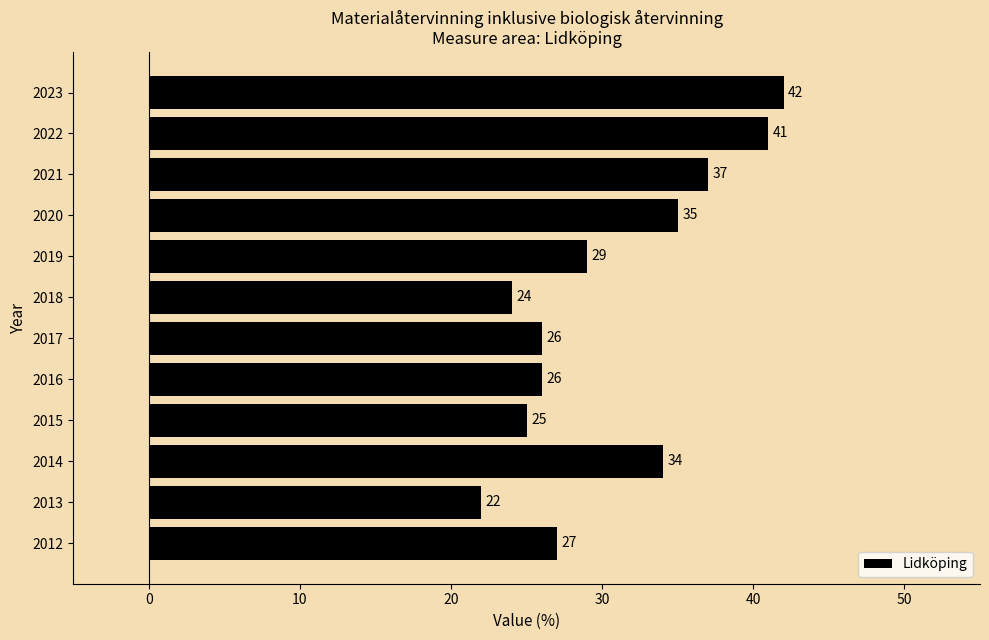

The value at 2018 is 24. True or false?

True